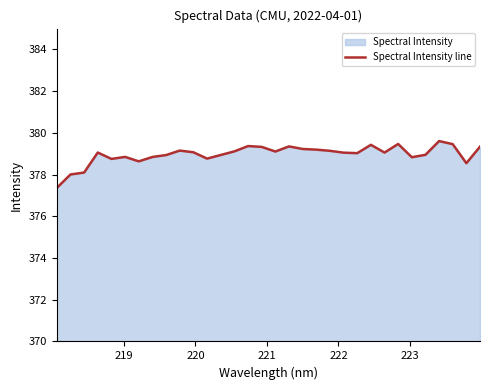

Does the chart have visible grid lines?

No